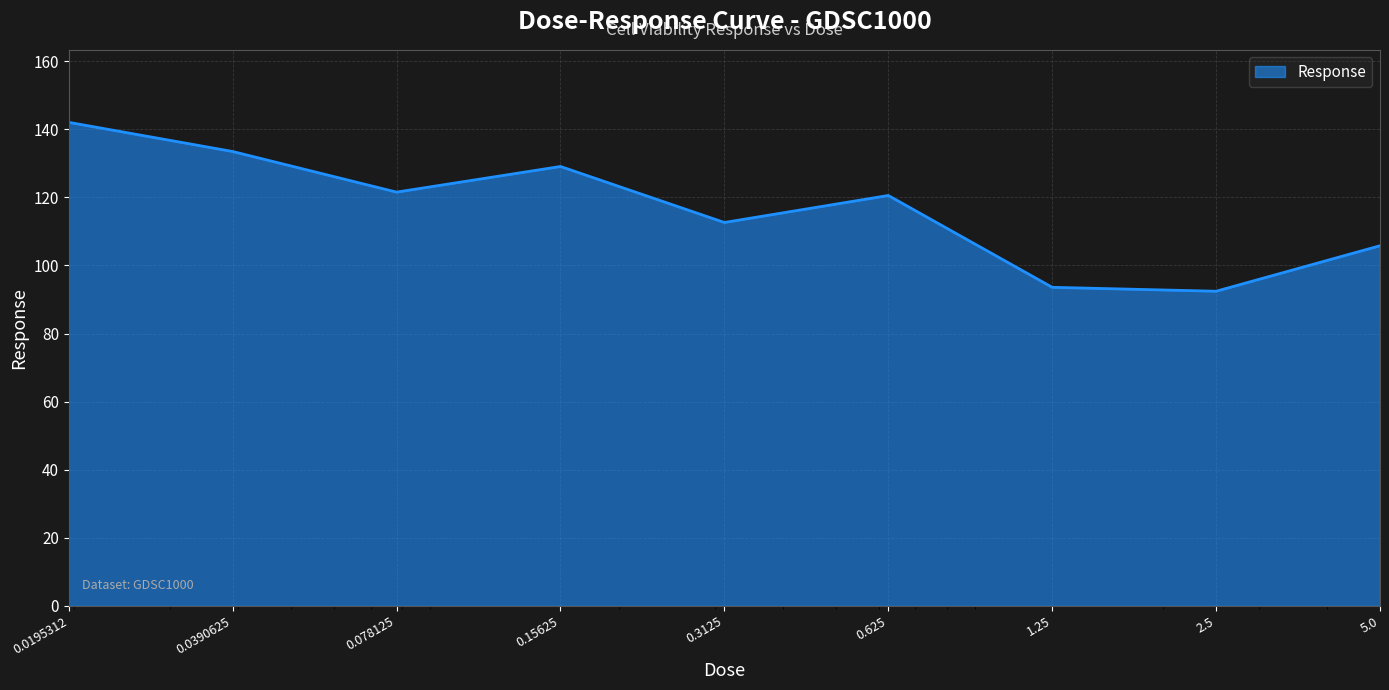

What is the greatest value displayed?

142.1